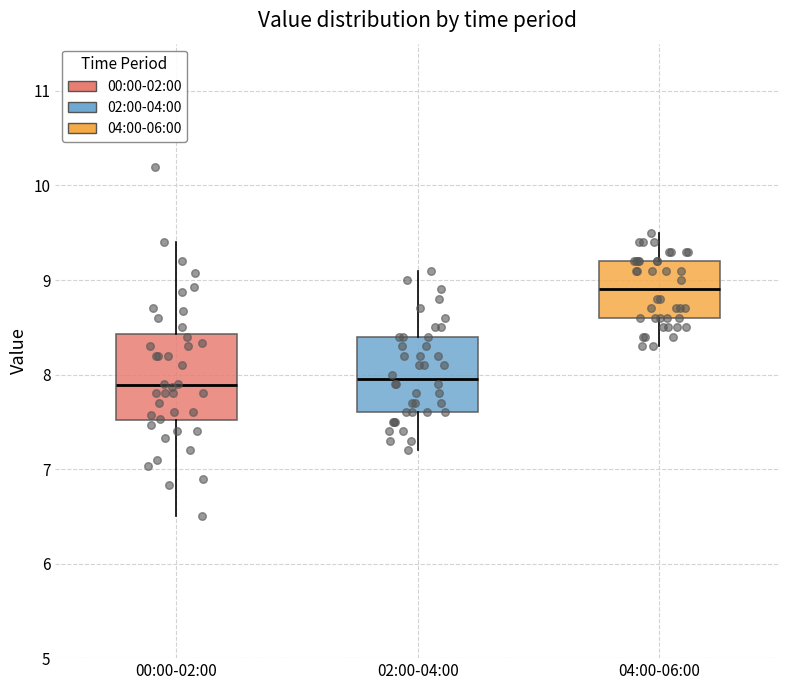

Reading left to right, transcribe this box plot: for each box, give where its median line is, the range the box spans, and where its two whiskers end, as read against the y-axis. The values are not printed on the chart, so give them approximately, as read against the axis.

00:00-02:00: median 7.9, box 7.5 to 8.4, whiskers 6.5 to 9.4
02:00-04:00: median 8.0, box 7.6 to 8.4, whiskers 7.2 to 9.1
04:00-06:00: median 8.9, box 8.6 to 9.2, whiskers 8.3 to 9.5